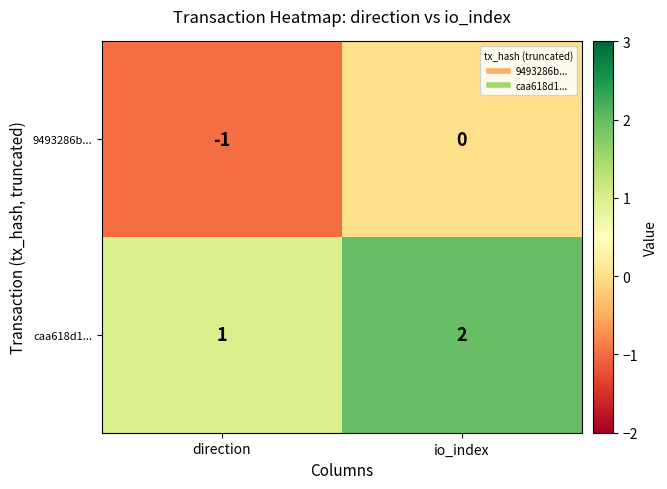

True or false: 9493286b... has a value of -1 at io_index.

False